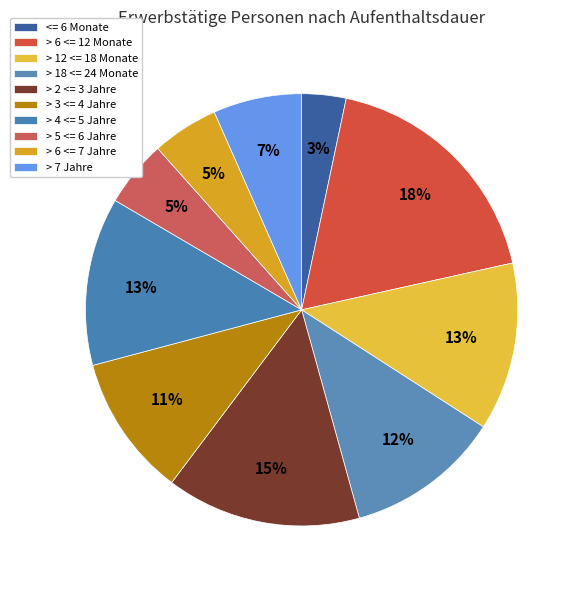

To the nearest percent, what is the average slice percentage?

10%